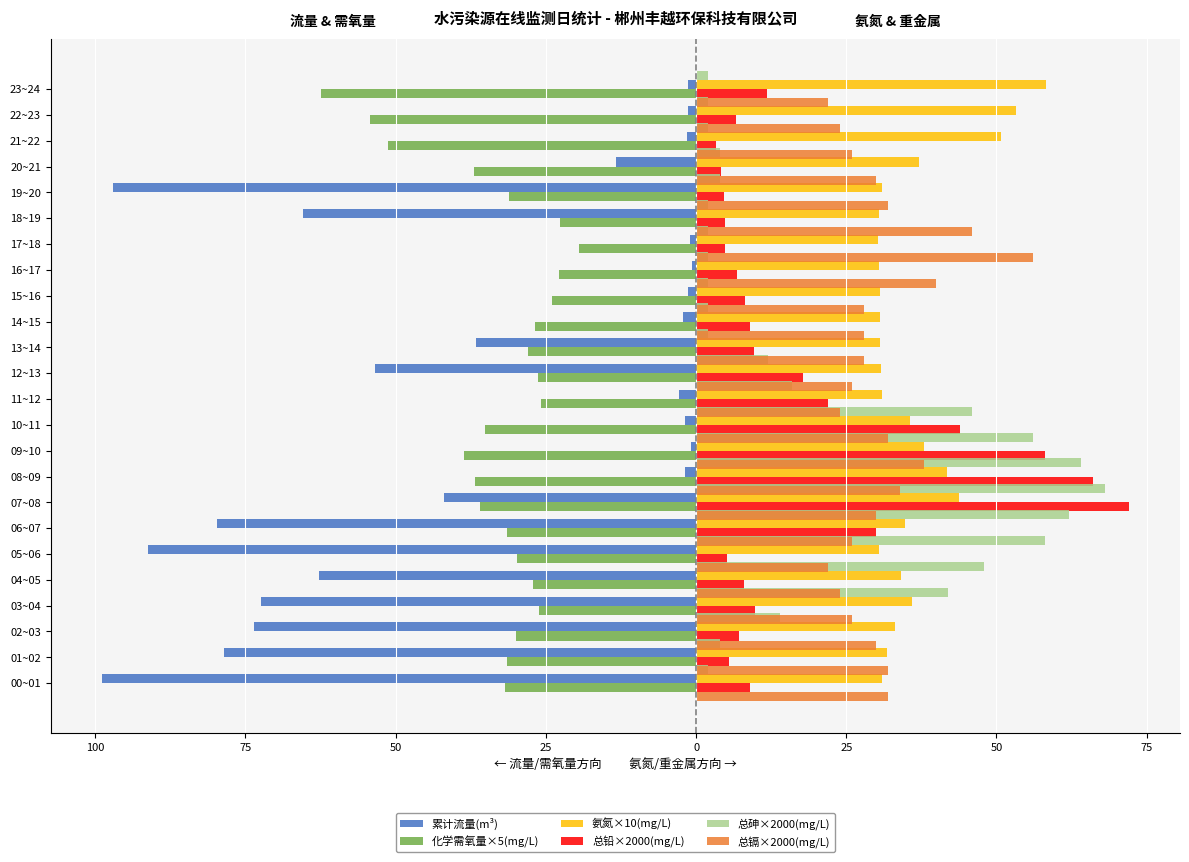

Which series has the largest range (max minus min)?

累计流量(m³)